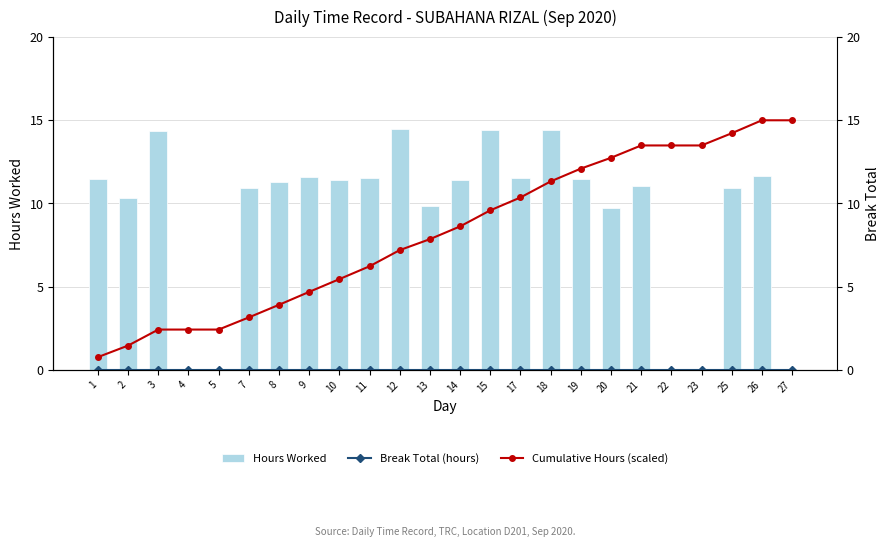

The Cumulative Hours (scaled) series shows 4.7 at 9. True or false?

True